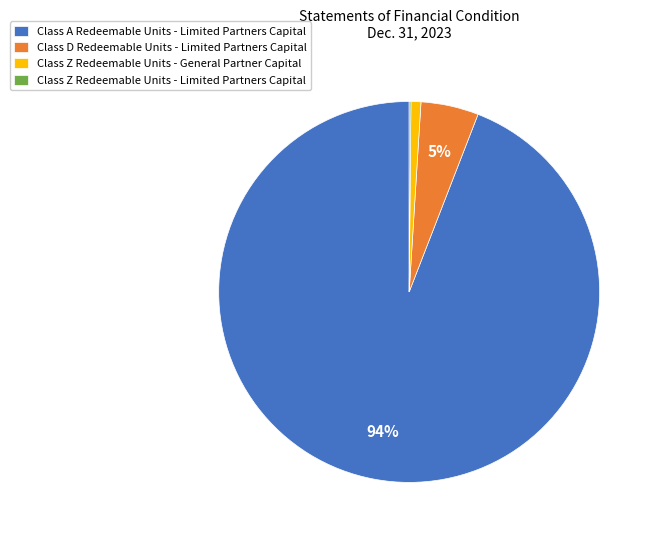

Is it true that Class Z Redeemable Units - General Partner Capital is 1% of the pie?

True